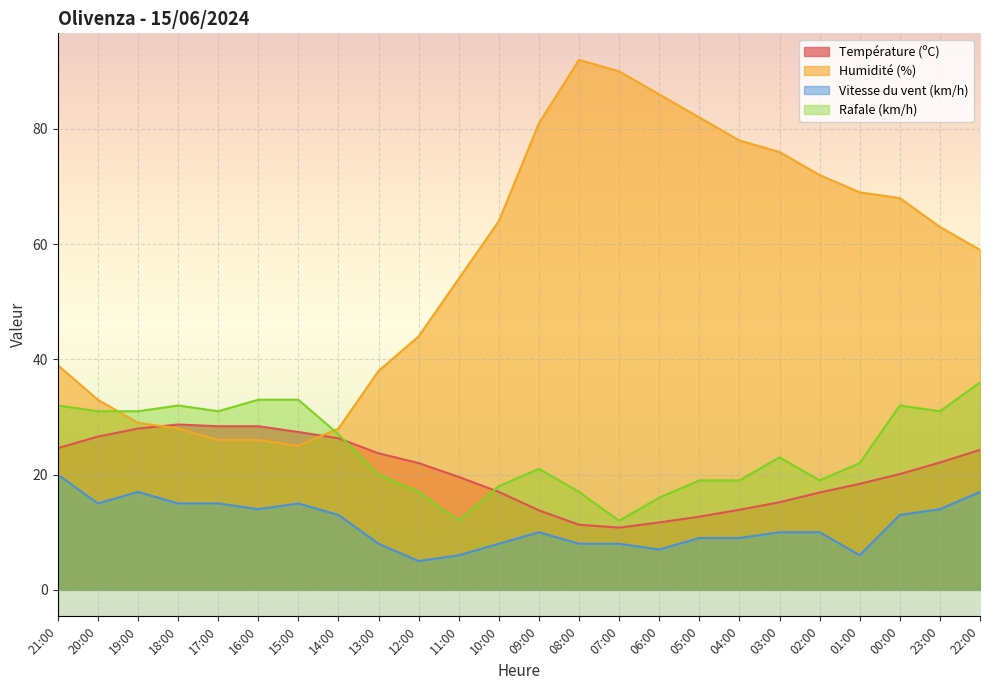

What is the total value across all series at 08:00?

128.3